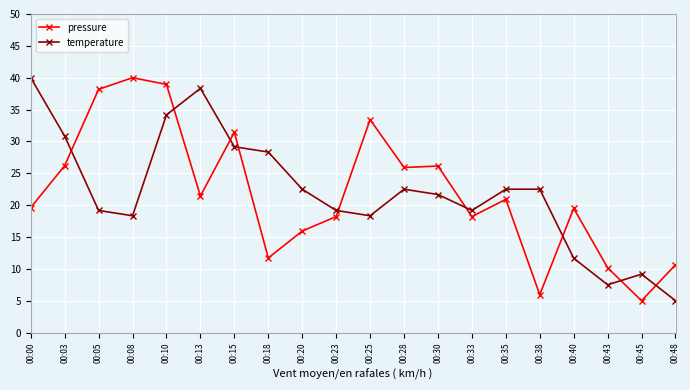

At how many categories does at least one series exceed 13?

17